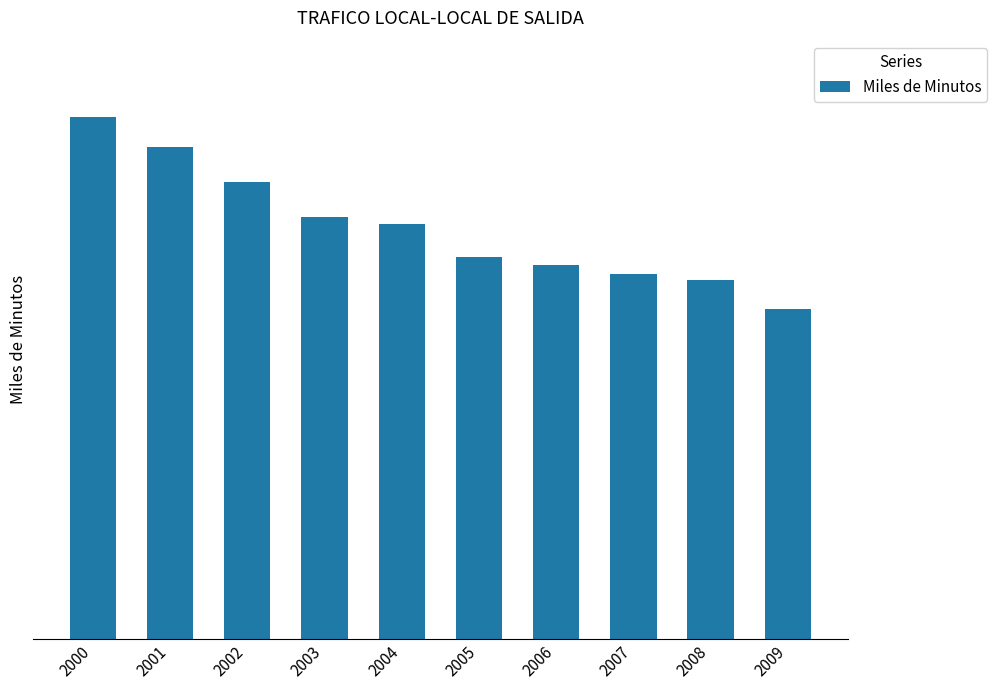

Are the bars horizontal?

No